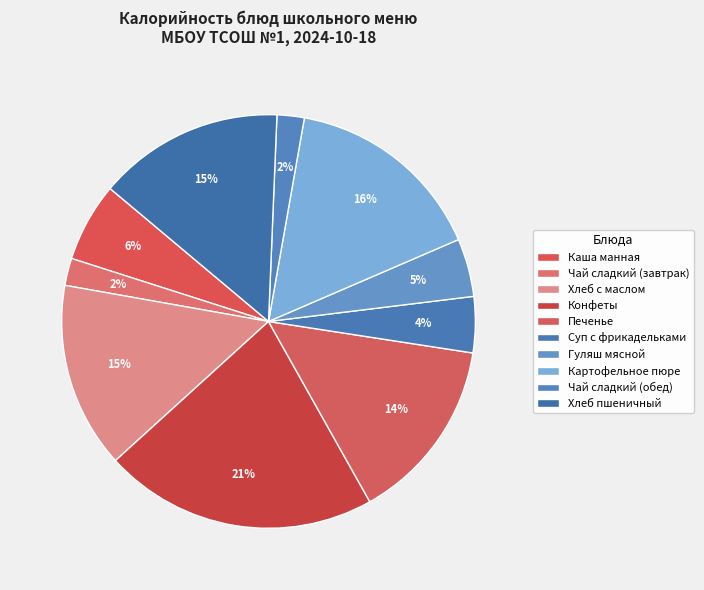

Is it true that Картофельное пюре is 16% of the pie?

True